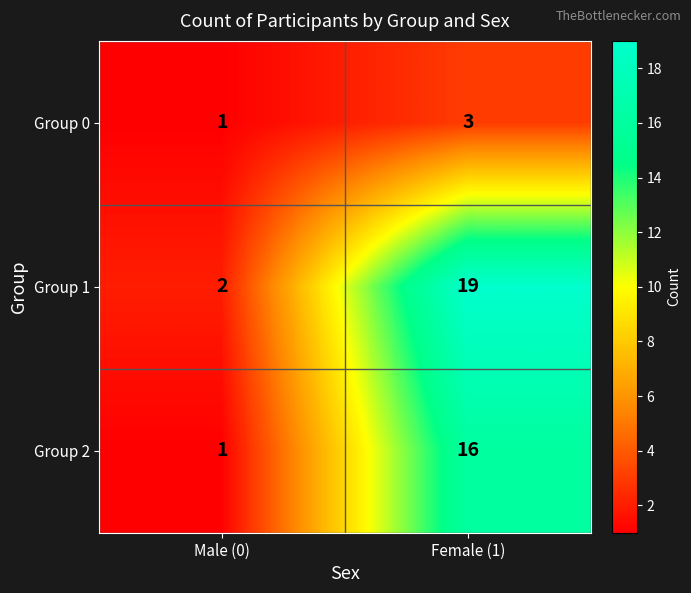

What value does the Group 1 series have at Female (1), to the nearest 5?

20